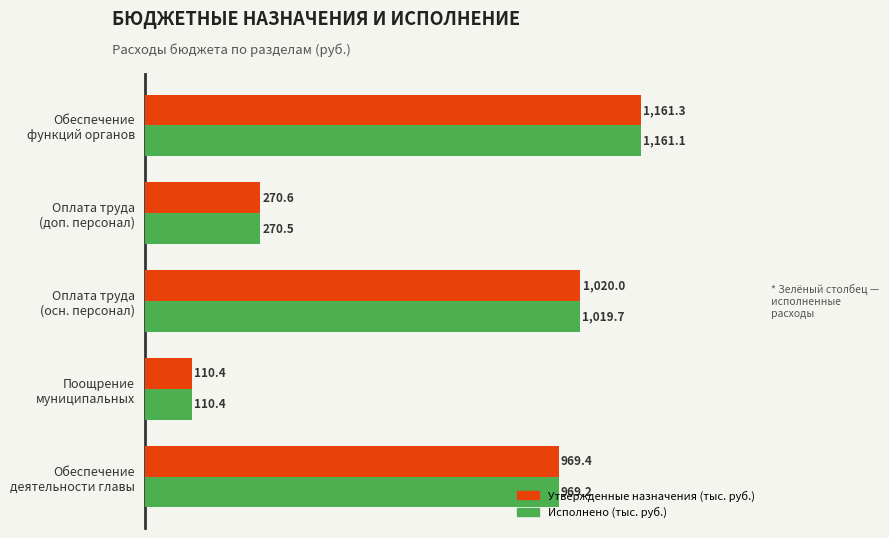

What is the greatest value displayed?

1161.3